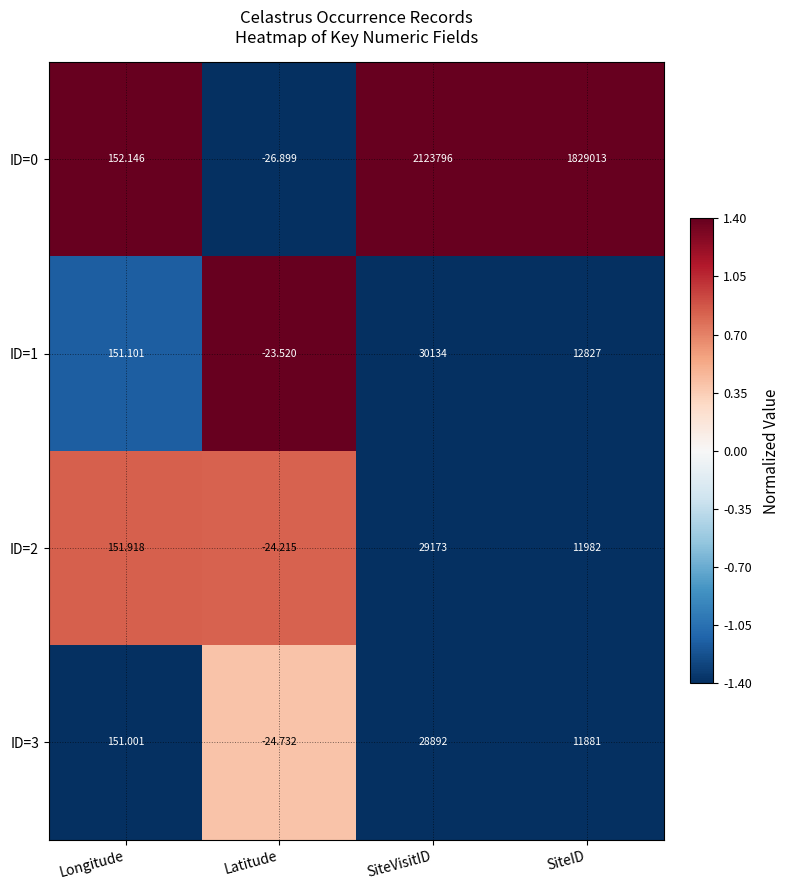

At which category is the sum across all series the highest?

SiteVisitID